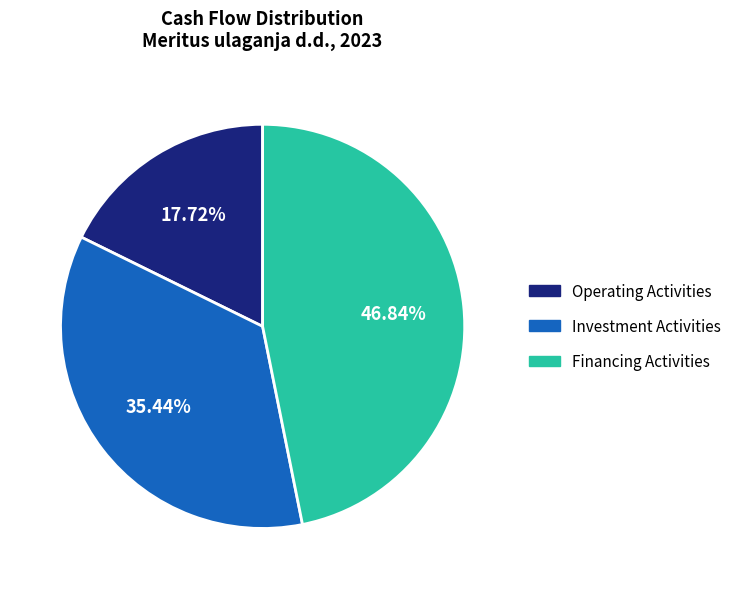

How many slices are in this pie chart?

3